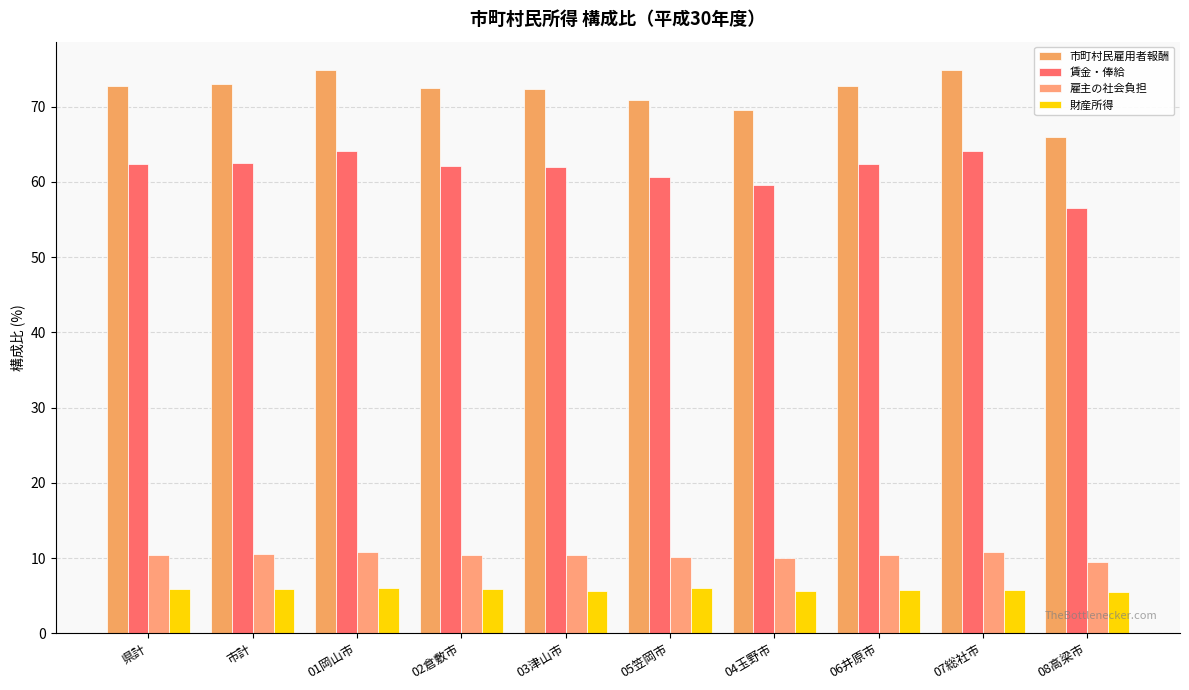

What is the highest value of the 雇主の社会負担 series?

10.7